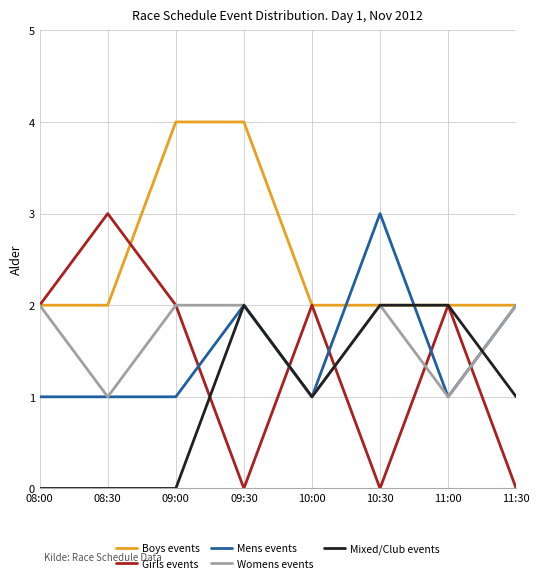

What position from the right is 11:30?

1